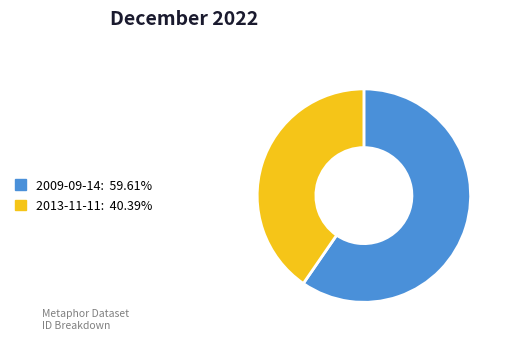

Is there any slice that represents more than half of the pie?

Yes